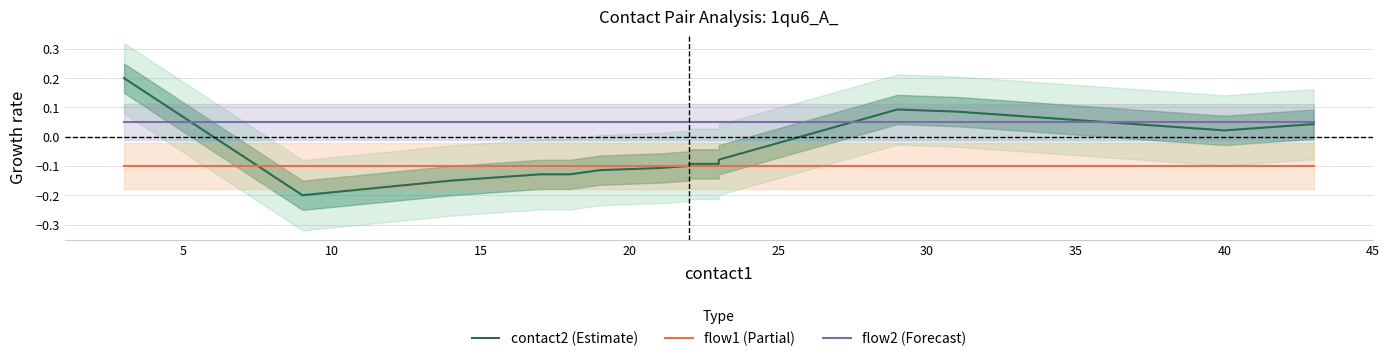

What is the highest value of the flow1 (Partial) series?

-0.1